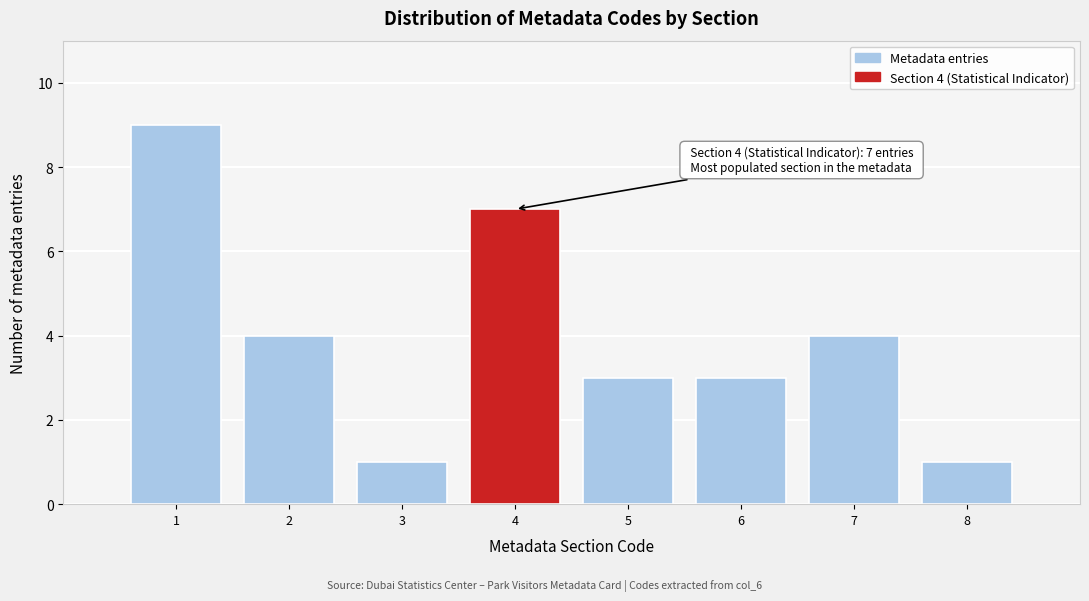

Reading right to left, what are all the values shown in this chart?

1	4	3	3	7	1	4	9